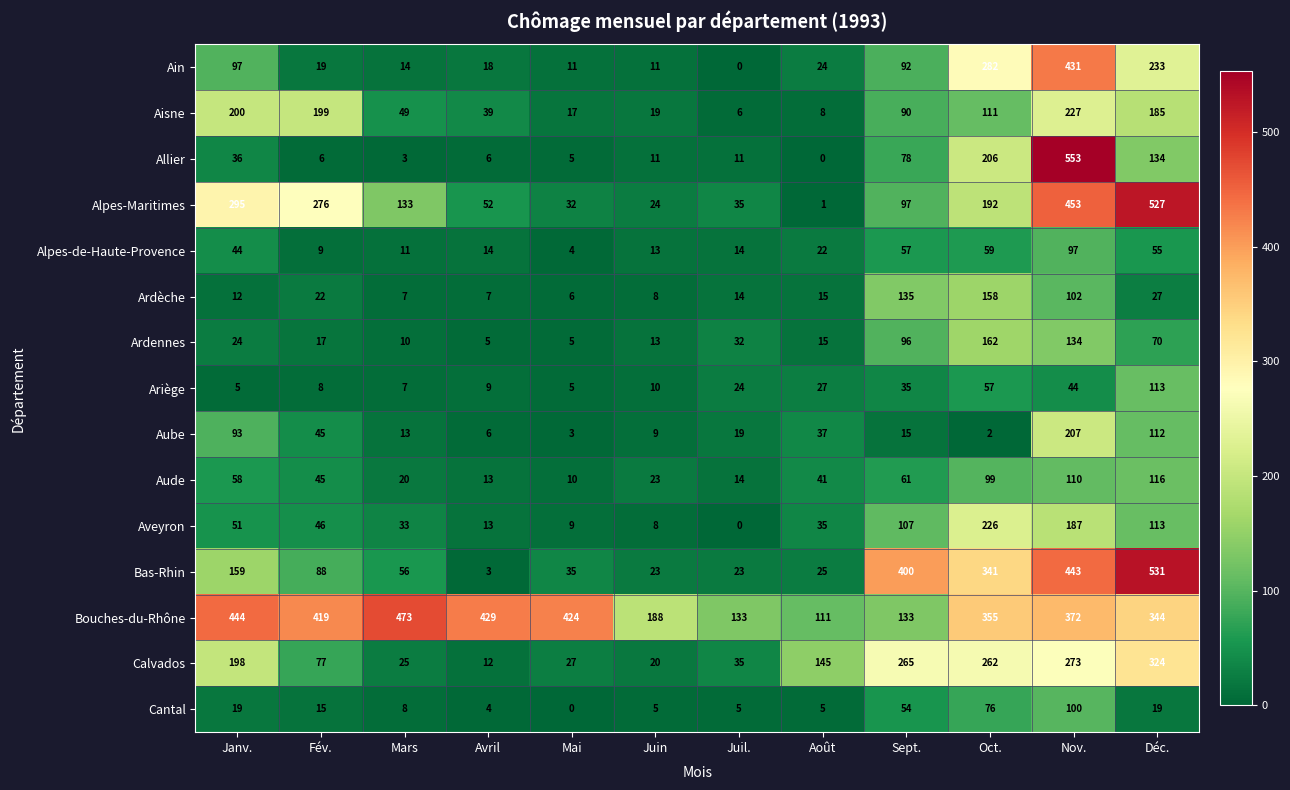

Which series has the largest range (max minus min)?

Allier